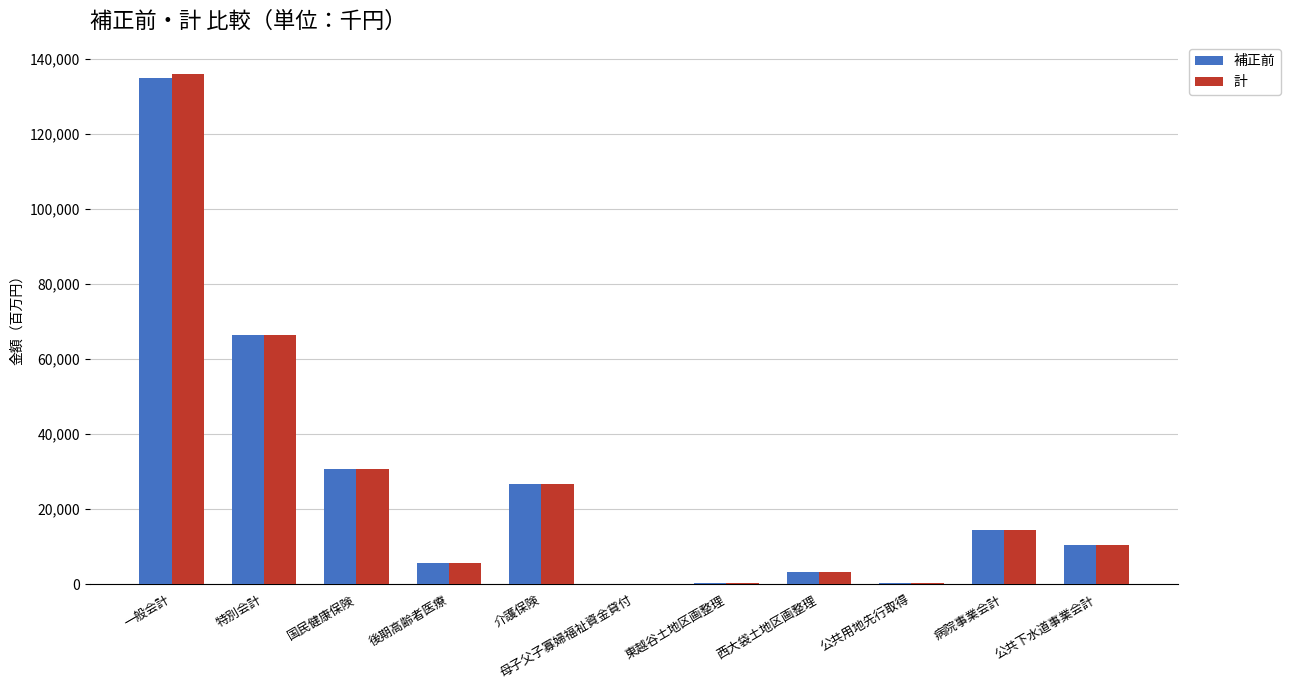

Between 国民健康保険 and 後期高齢者医療, which series saw the biggest shift?

補正前